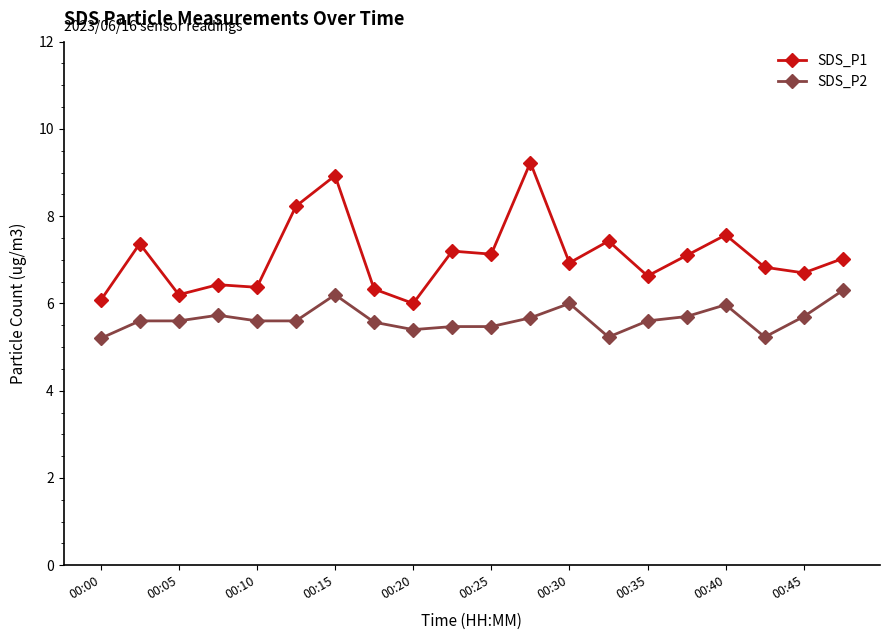

True or false: SDS_P2 and SDS_P1 cross at least once.

False